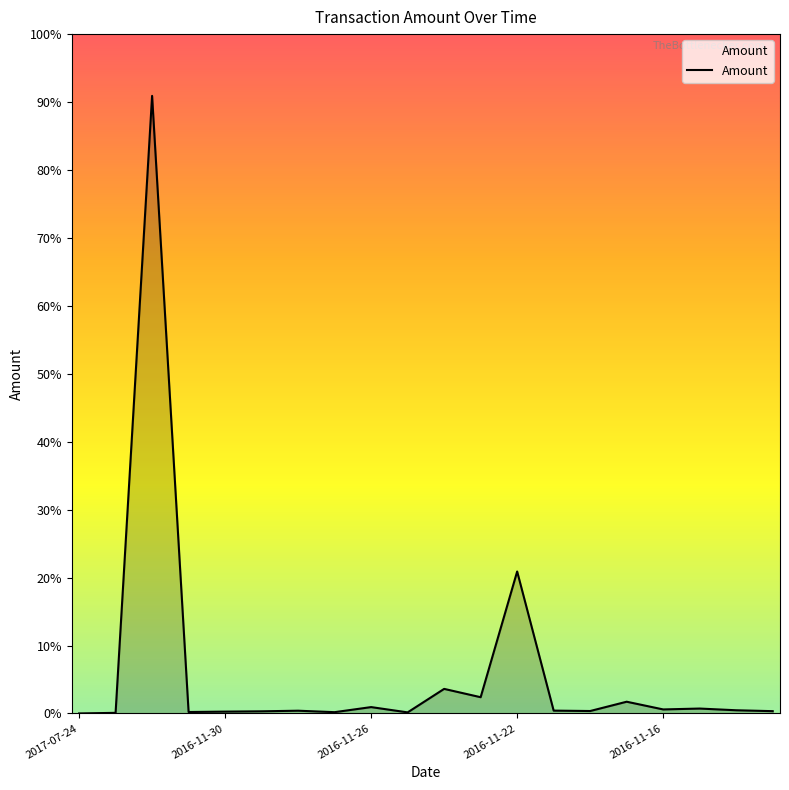

At which category does the chart reach its peak across all series?

2016-12-01